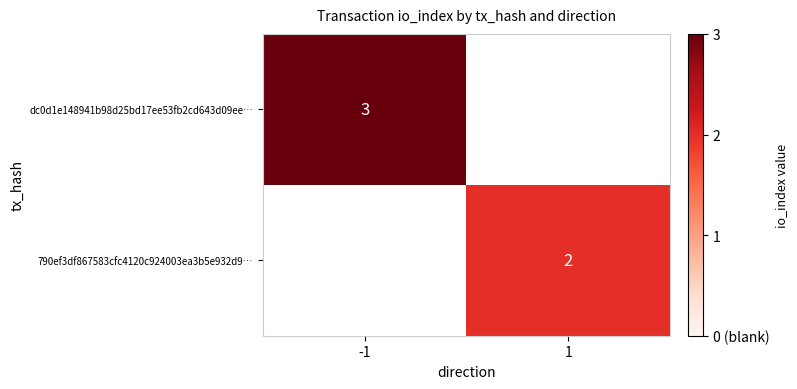

Count the number of data series in this chart.

2